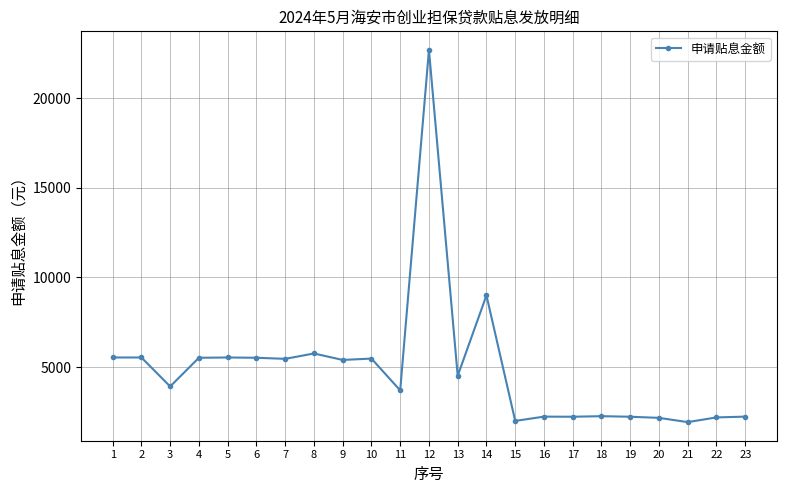

Does the chart display data point markers on the line(s)?

Yes